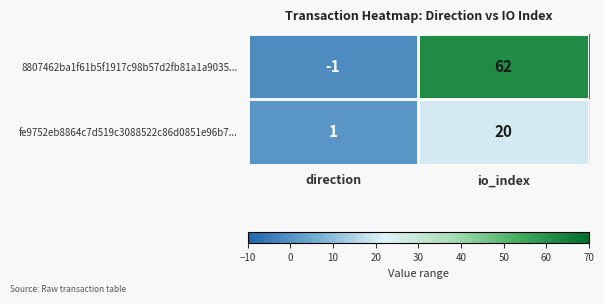

The value of 8807462ba1f61b5f1917c98b57d2fb81a1a9035... at io_index is 86. True or false?

False